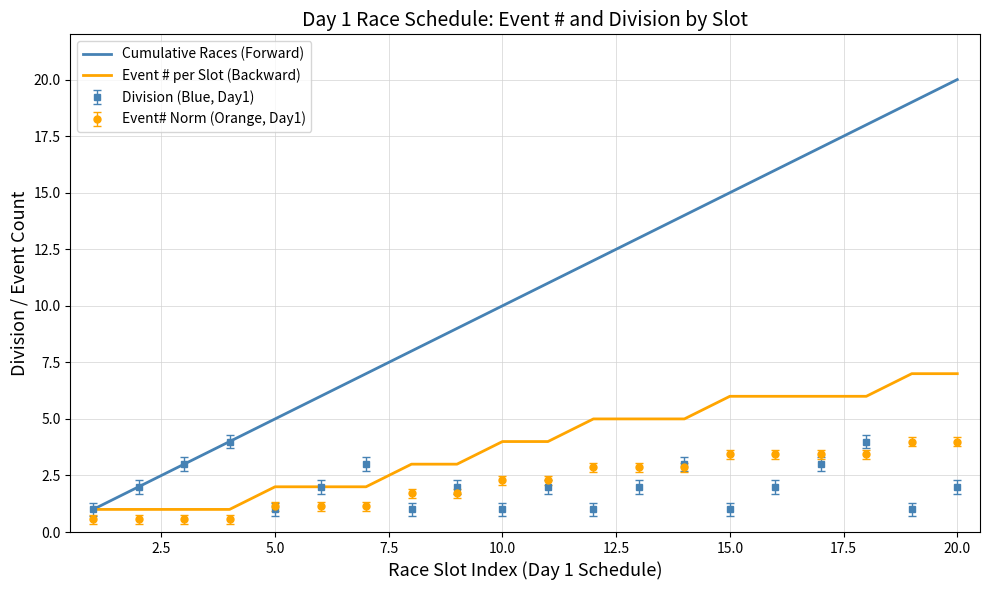

What is the highest value of the Cumulative Races (Forward) series?

20.0